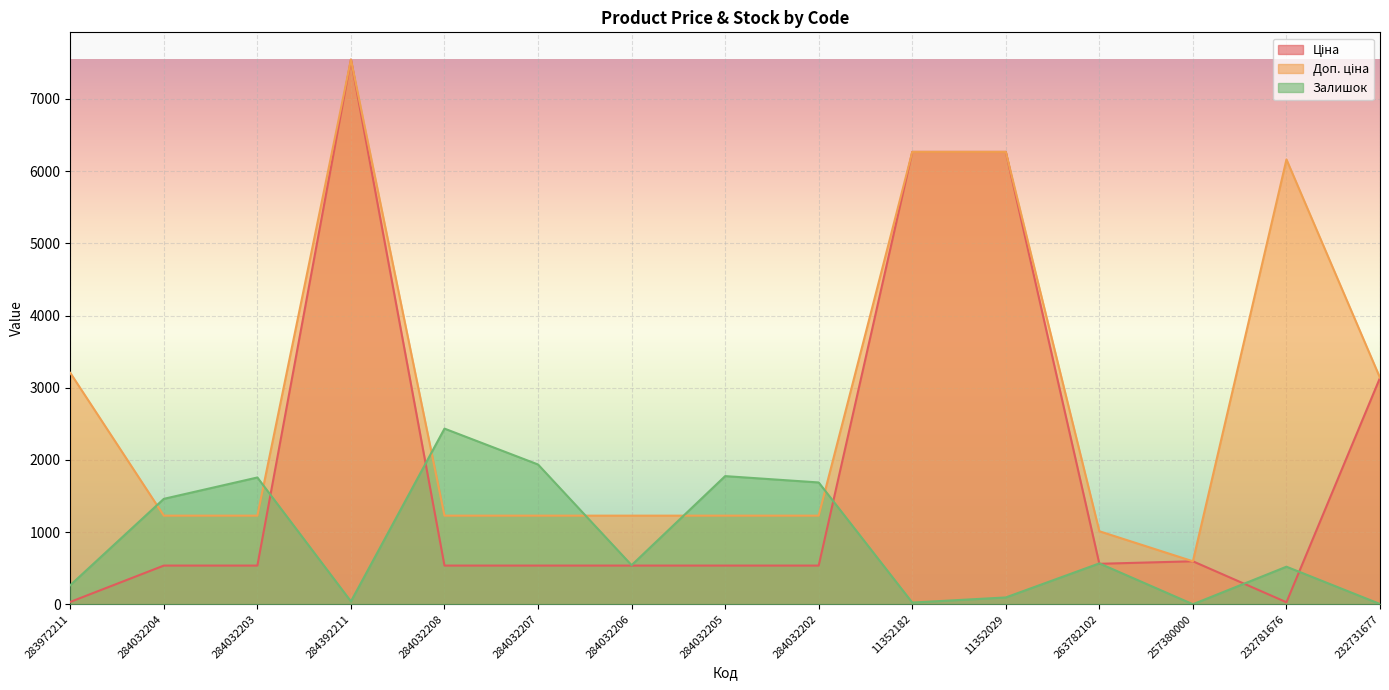

List the series in order of their peak value, highest first.

Ціна, Доп. ціна, Залишок